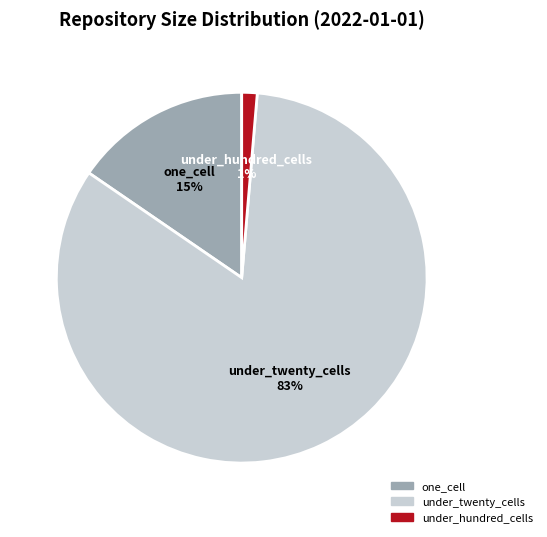

Is there any slice that represents more than half of the pie?

Yes